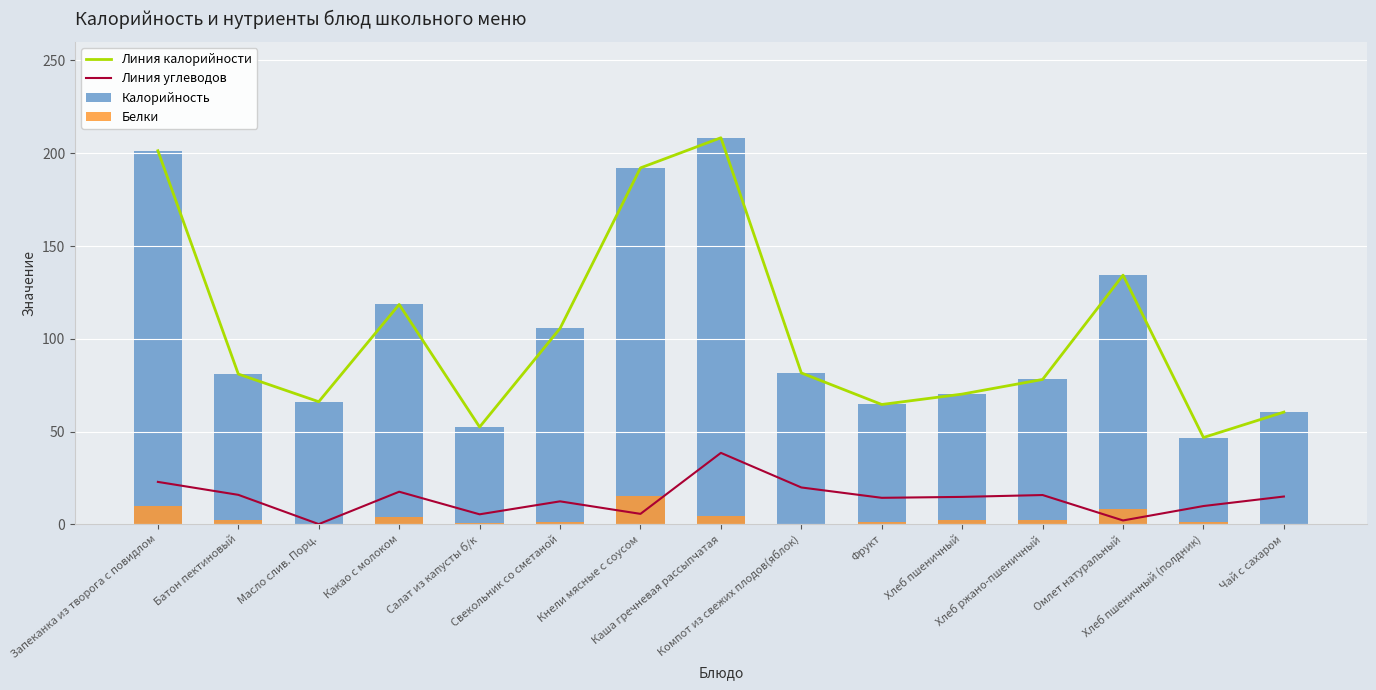

What is the total value across all series at Компот из свежих плодов(яблок)?

183.2